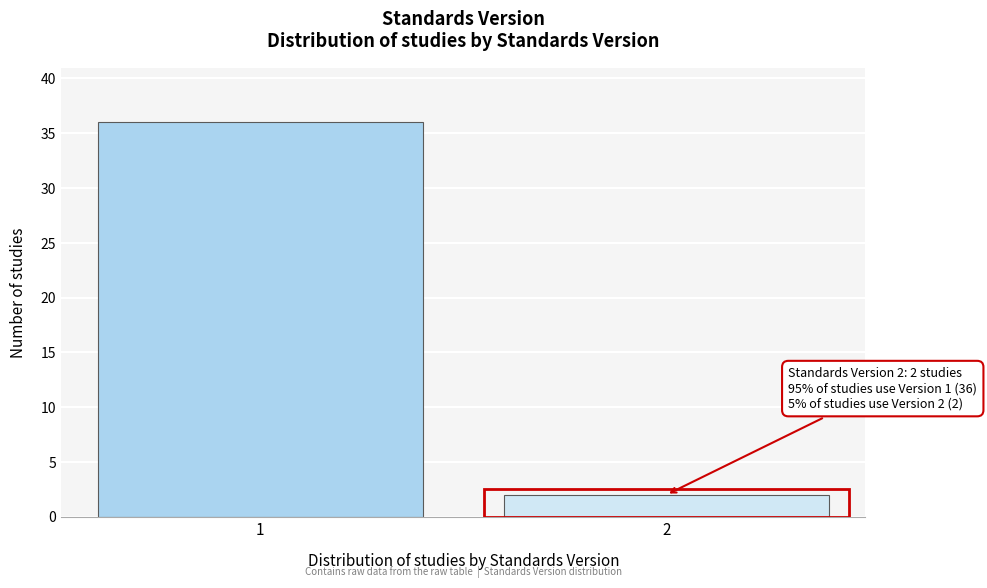

Reading left to right, transcribe all the data shown in this chart.

1=36	2=2